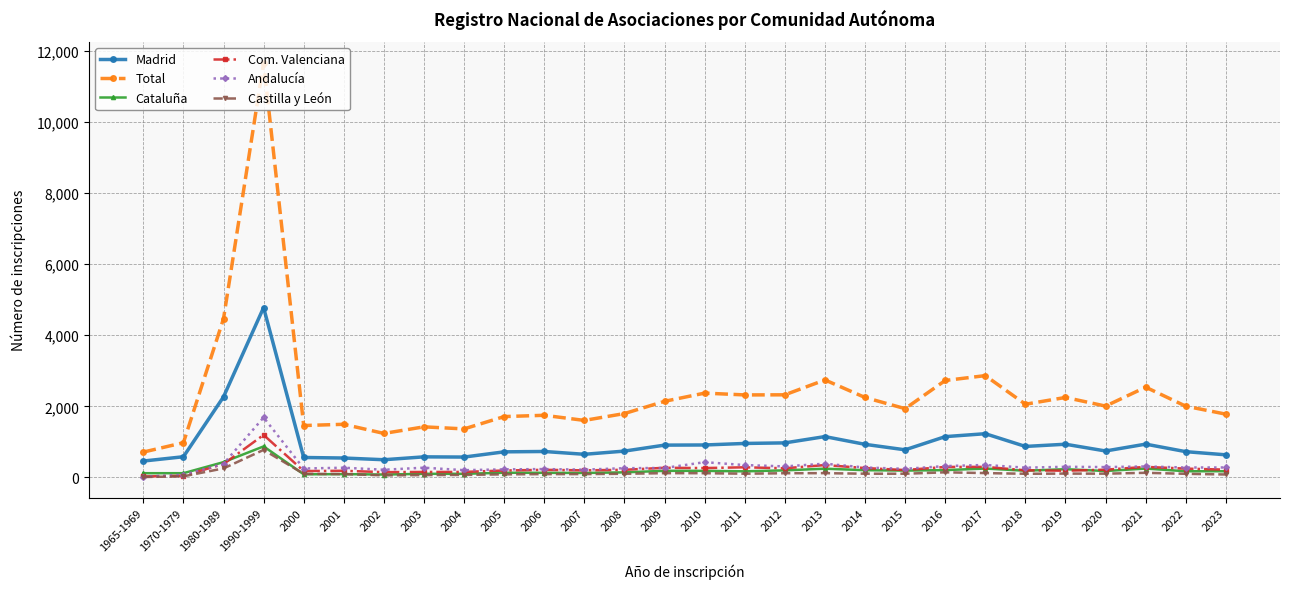

What is the highest value of the Andalucía series?

1688